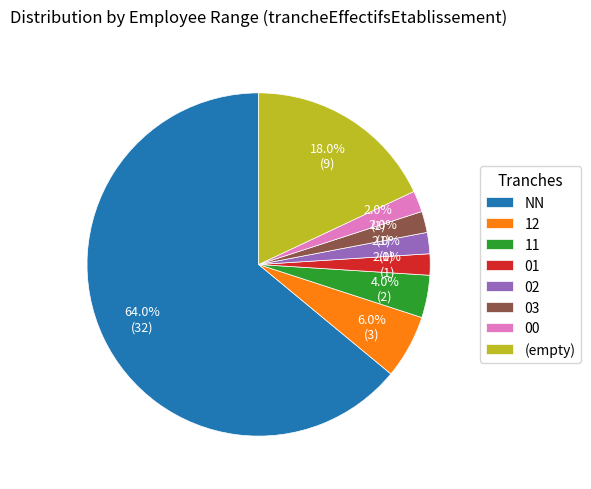

True or false: 12 accounts for 1% of the total.

False